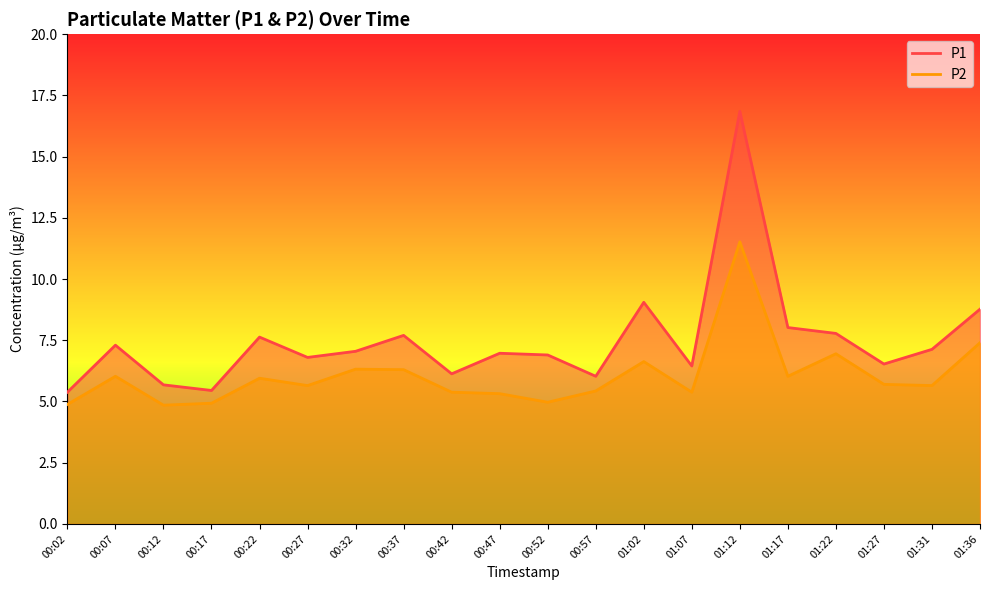

True or false: P2 and P1 intersect in this chart.

False